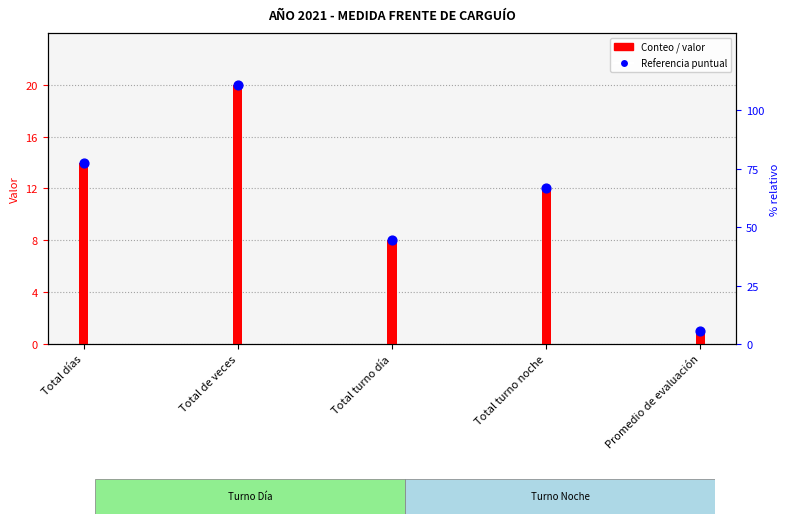

Is the value of Conteo / valor at Total turno noche greater than the value of Referencia puntual at Total de veces?

No